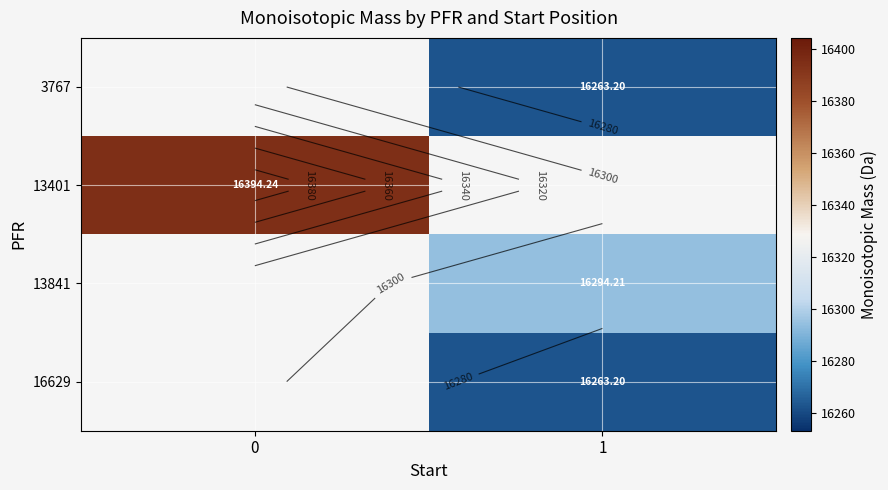

How many categories are shown in the chart?

2